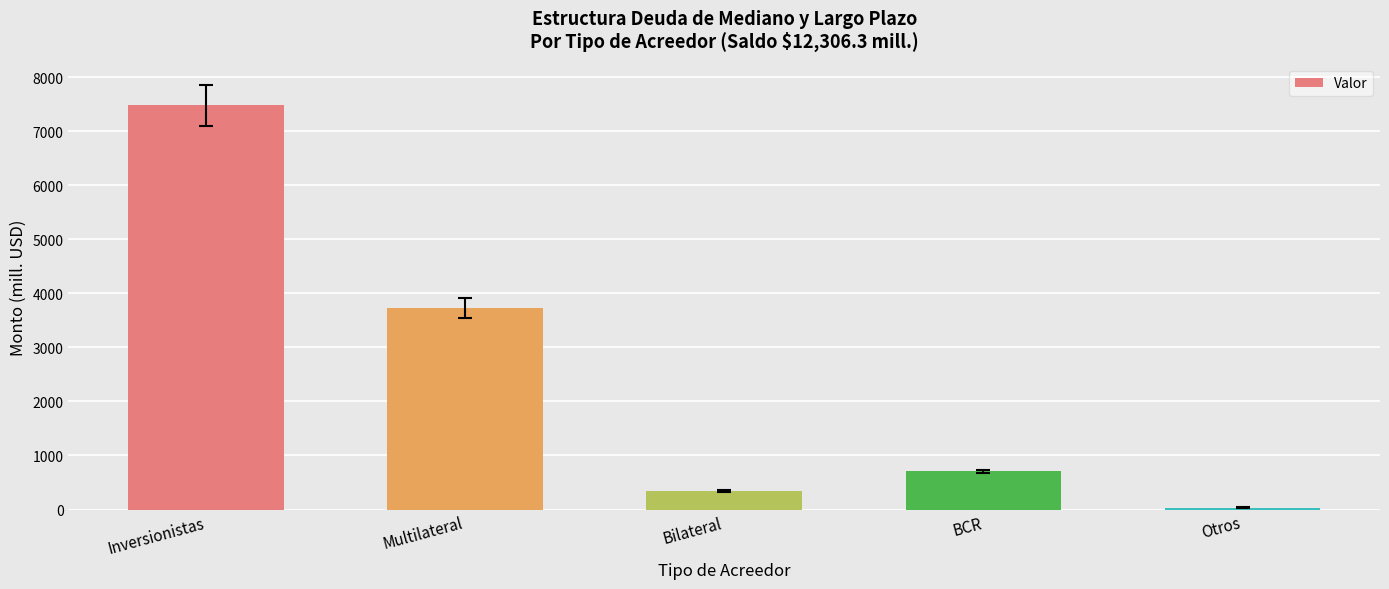

What is the label of the 1st bar from the left?

Inversionistas